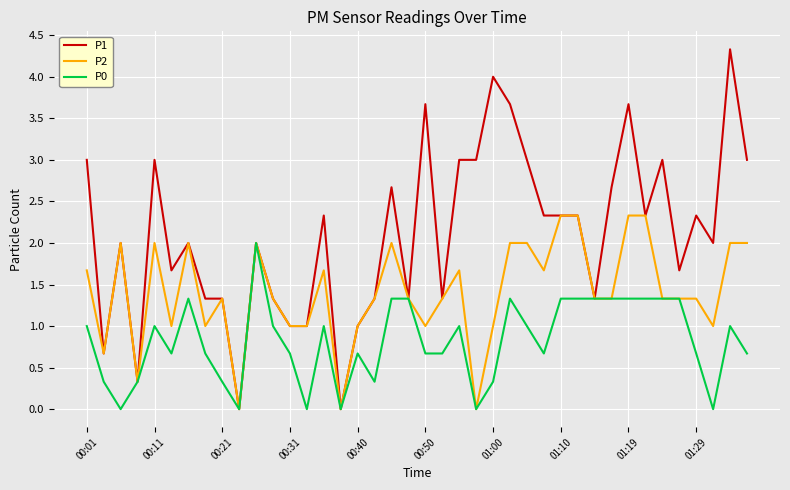

Which series has the largest range (max minus min)?

P1